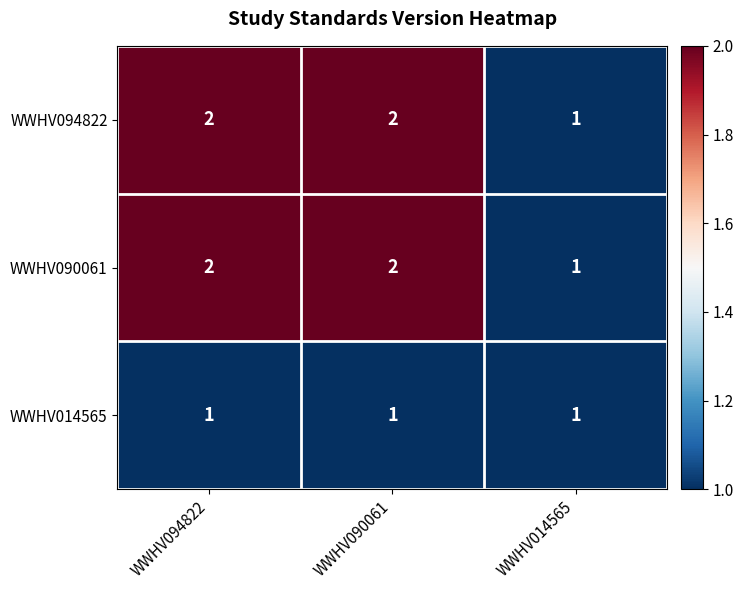

What is the sum of the WWHV090061 values at WWHV094822 and WWHV014565?

3